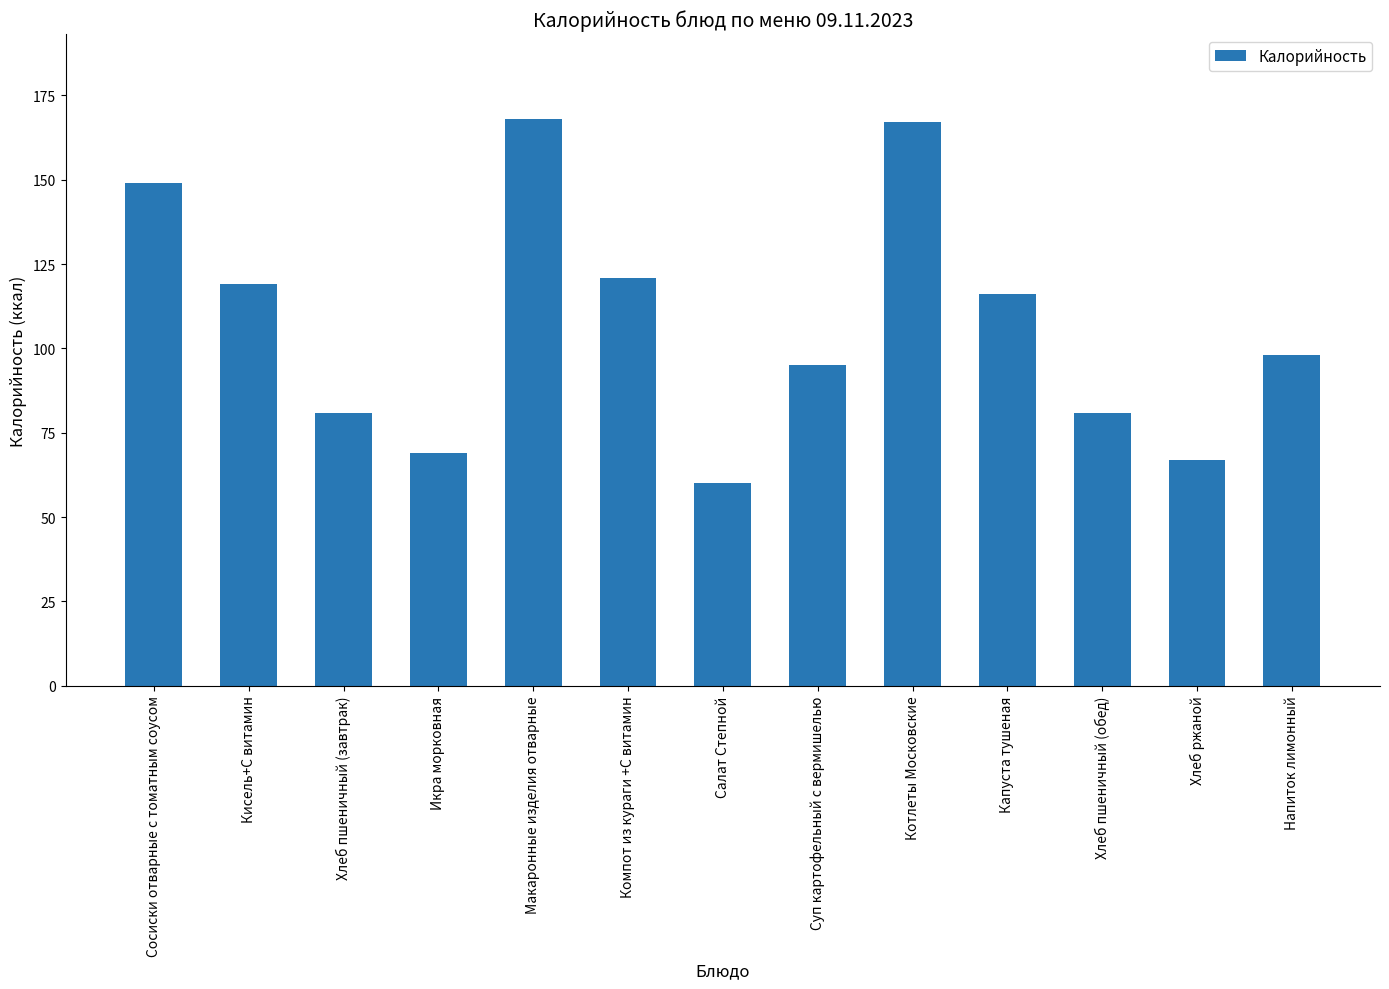

Does the chart contain any negative values?

No